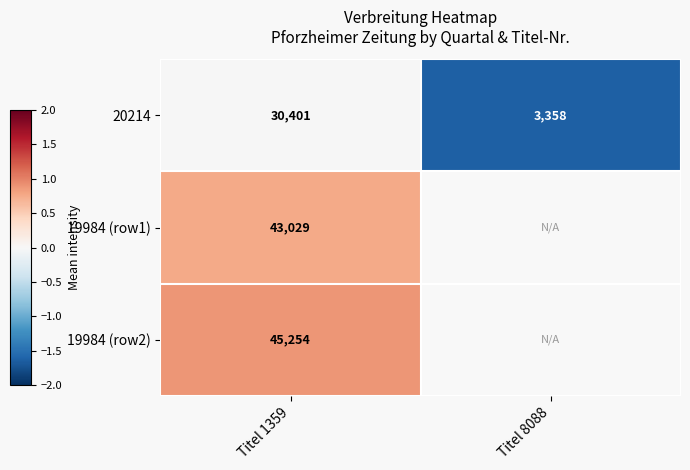

What is the difference between the highest and lowest values at Titel 1359?

14853.0